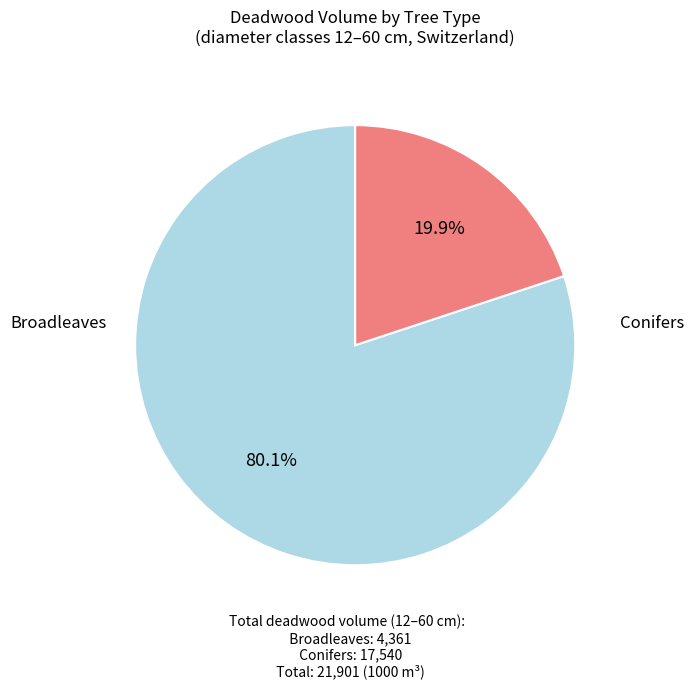

Does any single category account for the majority?

Yes